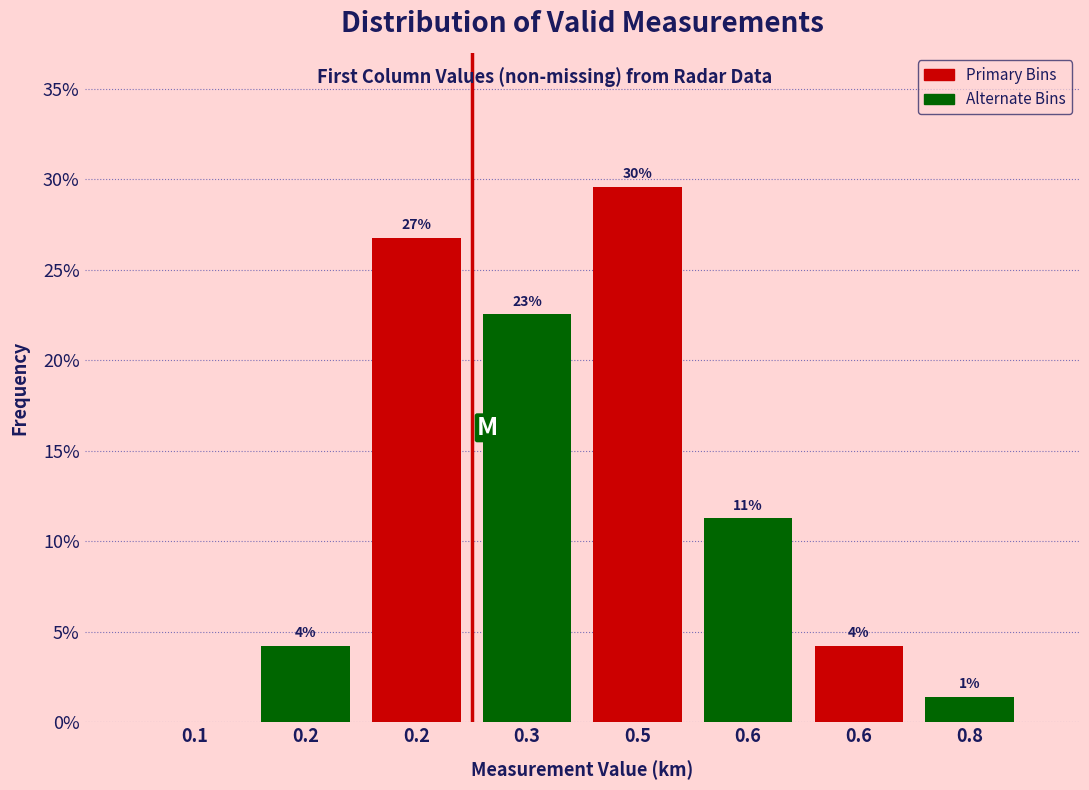

Are the bars horizontal?

No